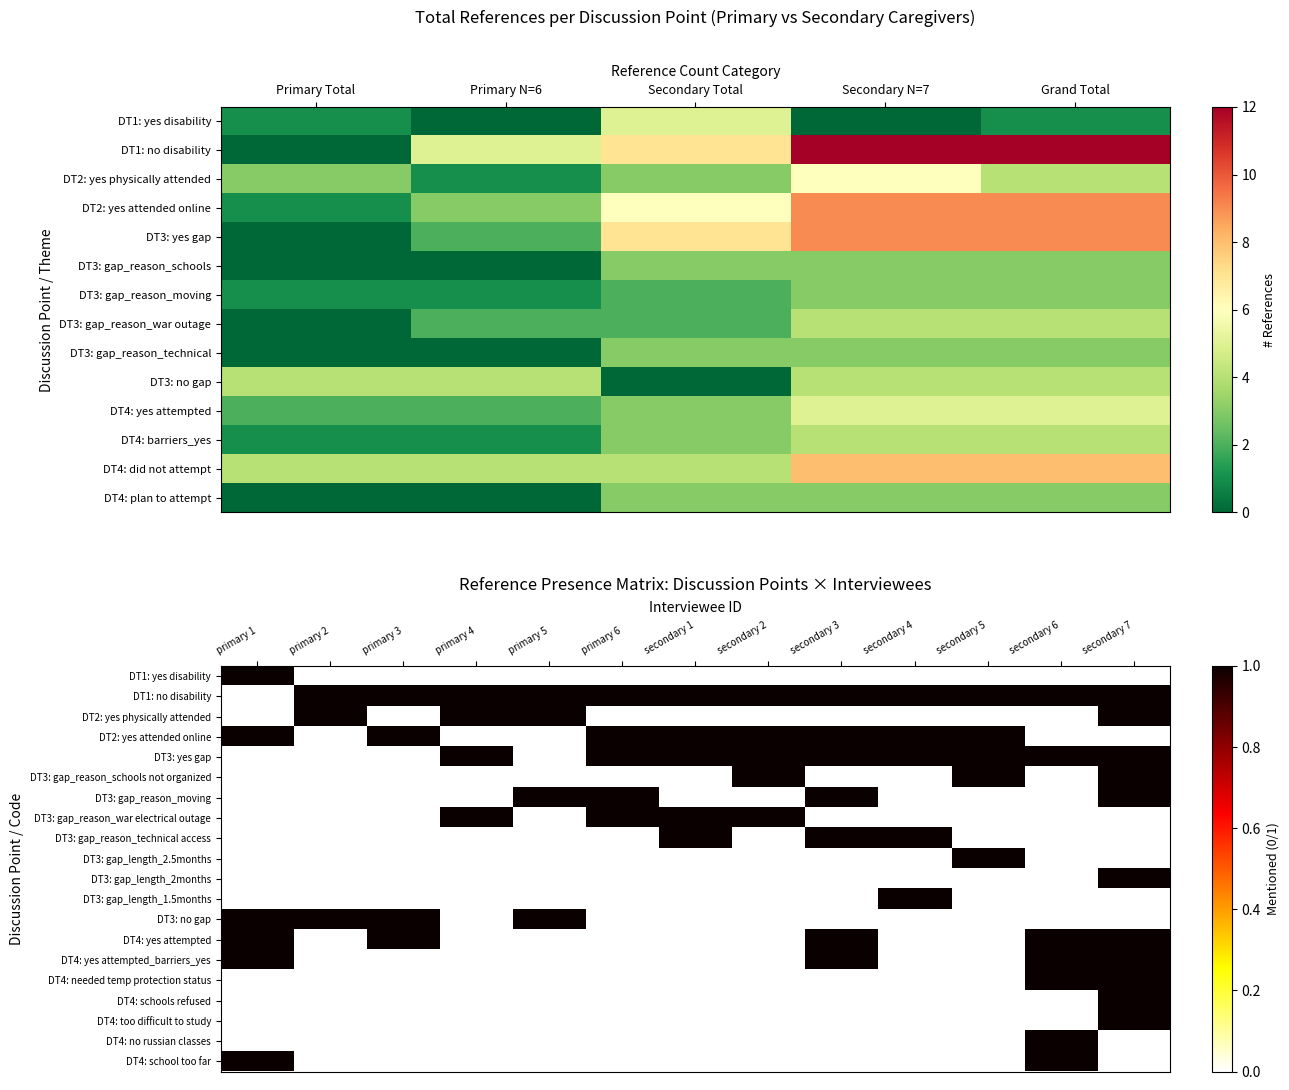

How many values in DT4: yes attempted are above zero?

5